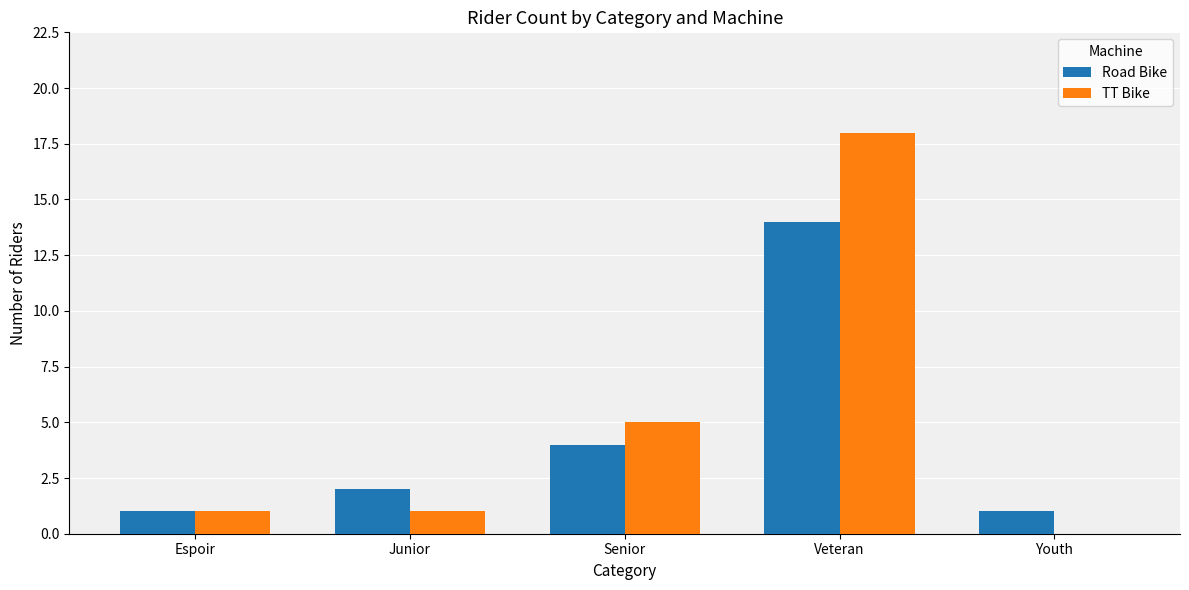

Reading left to right, what are all the values shown in this chart?

Road Bike: Espoir=1	Junior=2	Senior=4	Veteran=14	Youth=1
TT Bike: Espoir=1	Junior=1	Senior=5	Veteran=18	Youth=0